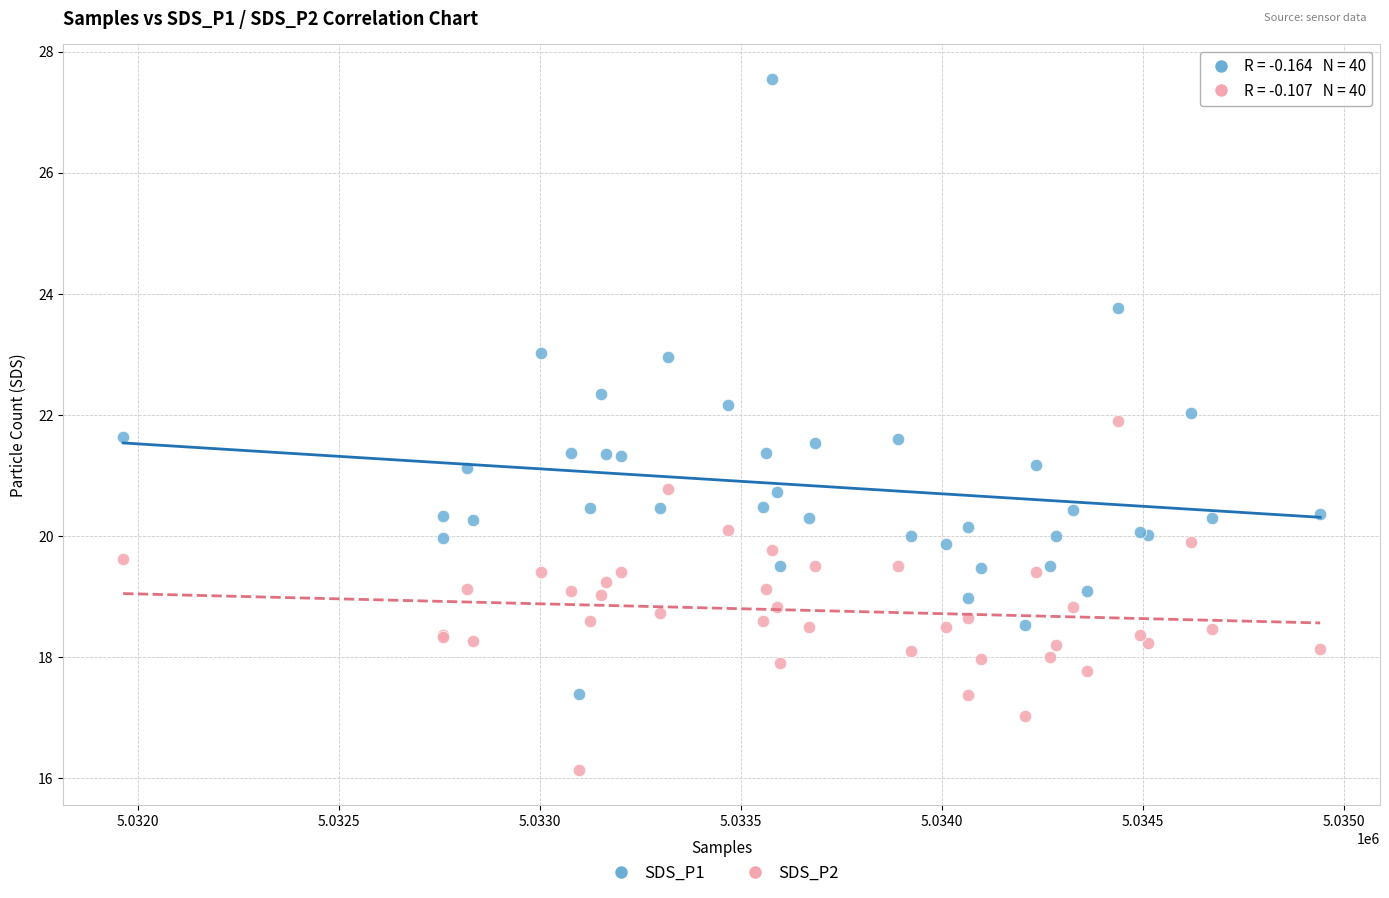

What is the X range (max minus min) for the scatter plot?

2977.0